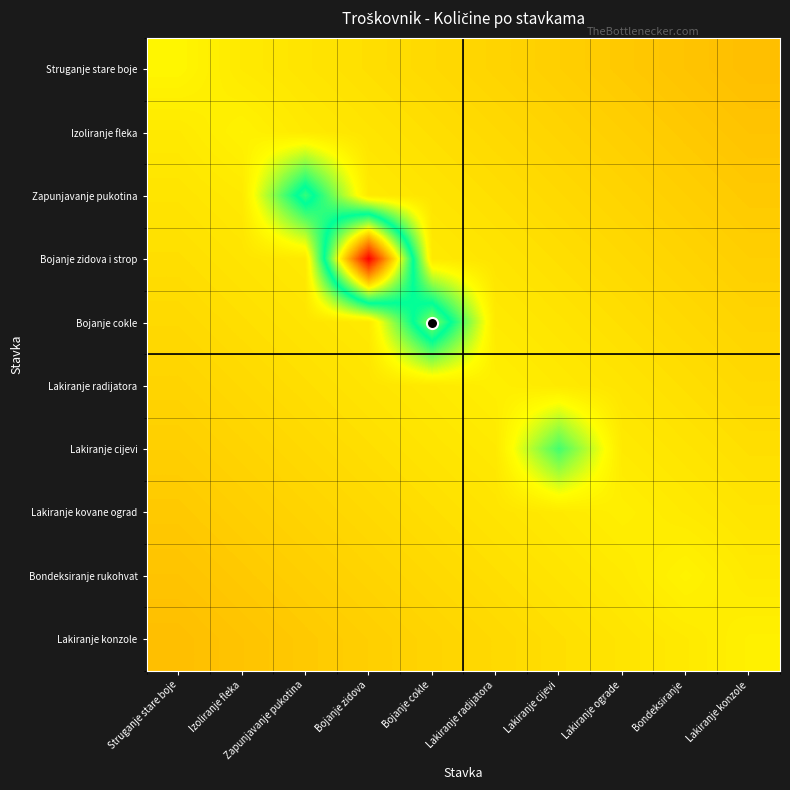

Reading left to right, list all the values displayed in this chart.

Struganje stare boje: Struganje stare boje=0.4	Izoliranje fleka=0.4	Zapunjavanje pukotina=0.4	Bojanje zidova=0.4	Bojanje cokle=0.4	Lakiranje radijatora=0.3	Lakiranje cijevi=0.3	Lakiranje ograde=0.3	Bondeksiranje=0.3	Lakiranje konzole=0.3
Izoliranje fleka: Struganje stare boje=0.4	Izoliranje fleka=0.4	Zapunjavanje pukotina=0.4	Bojanje zidova=0.4	Bojanje cokle=0.4	Lakiranje radijatora=0.4	Lakiranje cijevi=0.3	Lakiranje ograde=0.3	Bondeksiranje=0.3	Lakiranje konzole=0.3
Zapunjavanje pukotina: Struganje stare boje=0.4	Izoliranje fleka=0.4	Zapunjavanje pukotina=0.6	Bojanje zidova=0.4	Bojanje cokle=0.4	Lakiranje radijatora=0.4	Lakiranje cijevi=0.4	Lakiranje ograde=0.3	Bondeksiranje=0.3	Lakiranje konzole=0.3
Bojanje zidova i strop: Struganje stare boje=0.4	Izoliranje fleka=0.4	Zapunjavanje pukotina=0.4	Bojanje zidova=1.0	Bojanje cokle=0.4	Lakiranje radijatora=0.4	Lakiranje cijevi=0.4	Lakiranje ograde=0.4	Bondeksiranje=0.3	Lakiranje konzole=0.3
Bojanje cokle: Struganje stare boje=0.4	Izoliranje fleka=0.4	Zapunjavanje pukotina=0.4	Bojanje zidova=0.4	Bojanje cokle=0.6	Lakiranje radijatora=0.4	Lakiranje cijevi=0.4	Lakiranje ograde=0.4	Bondeksiranje=0.4	Lakiranje konzole=0.3
Lakiranje radijatora: Struganje stare boje=0.3	Izoliranje fleka=0.4	Zapunjavanje pukotina=0.4	Bojanje zidova=0.4	Bojanje cokle=0.4	Lakiranje radijatora=0.4	Lakiranje cijevi=0.4	Lakiranje ograde=0.4	Bondeksiranje=0.4	Lakiranje konzole=0.4
Lakiranje cijevi: Struganje stare boje=0.3	Izoliranje fleka=0.3	Zapunjavanje pukotina=0.4	Bojanje zidova=0.4	Bojanje cokle=0.4	Lakiranje radijatora=0.4	Lakiranje cijevi=0.5	Lakiranje ograde=0.4	Bondeksiranje=0.4	Lakiranje konzole=0.4
Lakiranje kovane ograd: Struganje stare boje=0.3	Izoliranje fleka=0.3	Zapunjavanje pukotina=0.3	Bojanje zidova=0.4	Bojanje cokle=0.4	Lakiranje radijatora=0.4	Lakiranje cijevi=0.4	Lakiranje ograde=0.4	Bondeksiranje=0.4	Lakiranje konzole=0.4
Bondeksiranje rukohvat: Struganje stare boje=0.3	Izoliranje fleka=0.3	Zapunjavanje pukotina=0.3	Bojanje zidova=0.3	Bojanje cokle=0.4	Lakiranje radijatora=0.4	Lakiranje cijevi=0.4	Lakiranje ograde=0.4	Bondeksiranje=0.4	Lakiranje konzole=0.4
Lakiranje konzole: Struganje stare boje=0.3	Izoliranje fleka=0.3	Zapunjavanje pukotina=0.3	Bojanje zidova=0.3	Bojanje cokle=0.3	Lakiranje radijatora=0.4	Lakiranje cijevi=0.4	Lakiranje ograde=0.4	Bondeksiranje=0.4	Lakiranje konzole=0.4